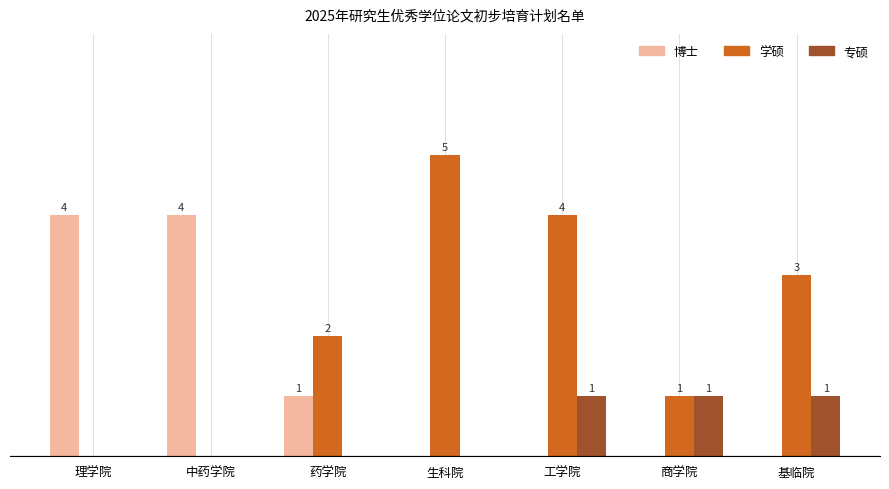

Is the value of 博士 at 生科院 greater than the value of 学硕 at 基临院?

No